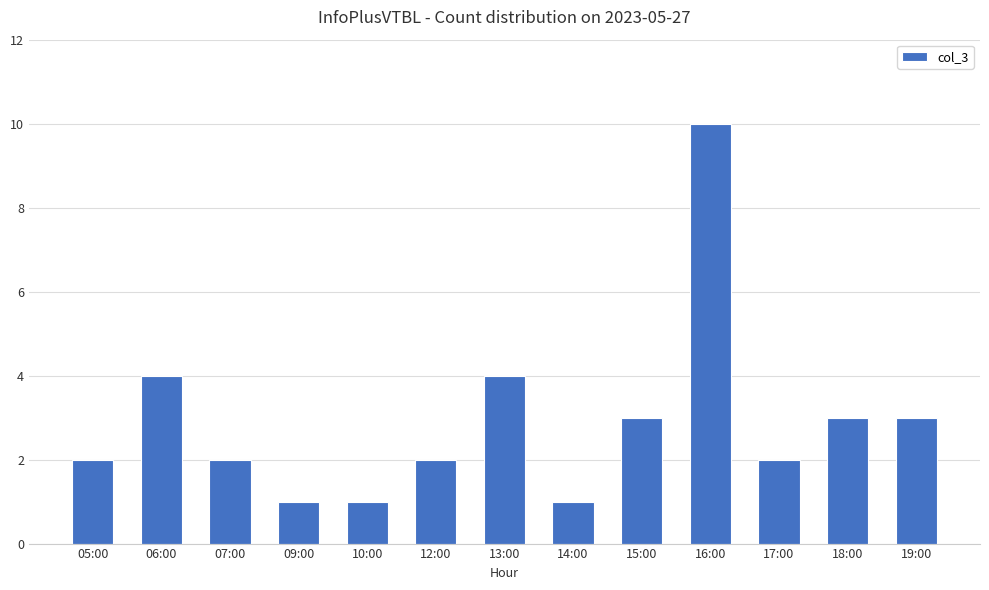

Are the bars grouped side by side (vs. stacked)?

No